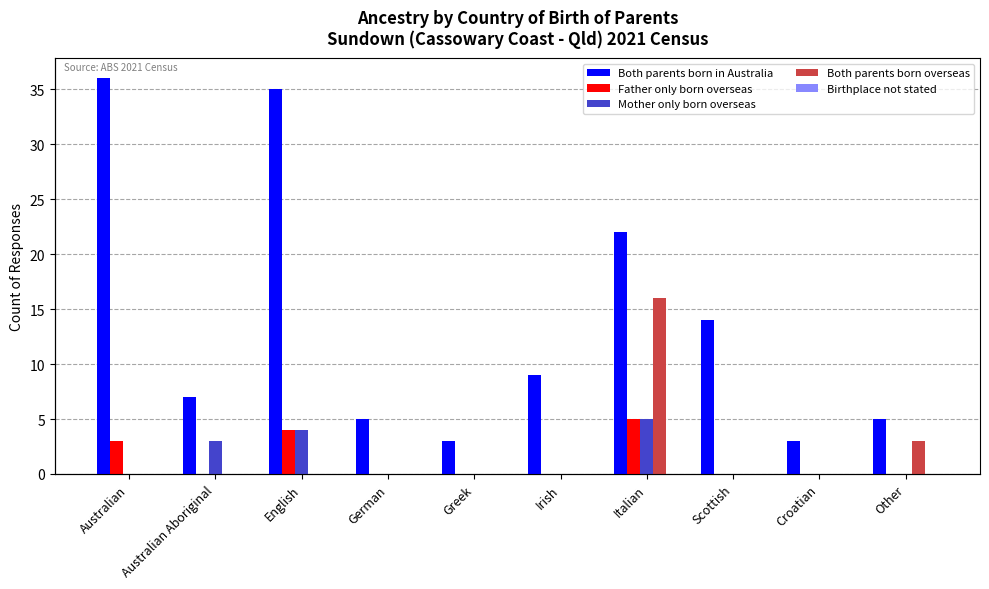

Reading left to right, extract all data points from this chart.

Both parents born in Australia: Australian=36	Australian Aboriginal=7	English=35	German=5	Greek=3	Irish=9	Italian=22	Scottish=14	Croatian=3	Other=5
Father only born overseas: Australian=3	Australian Aboriginal=0	English=4	German=0	Greek=0	Irish=0	Italian=5	Scottish=0	Croatian=0	Other=0
Mother only born overseas: Australian=0	Australian Aboriginal=3	English=4	German=0	Greek=0	Irish=0	Italian=5	Scottish=0	Croatian=0	Other=0
Both parents born overseas: Australian=0	Australian Aboriginal=0	English=0	German=0	Greek=0	Irish=0	Italian=16	Scottish=0	Croatian=0	Other=3
Birthplace not stated: Australian=0	Australian Aboriginal=0	English=0	German=0	Greek=0	Irish=0	Italian=0	Scottish=0	Croatian=0	Other=0